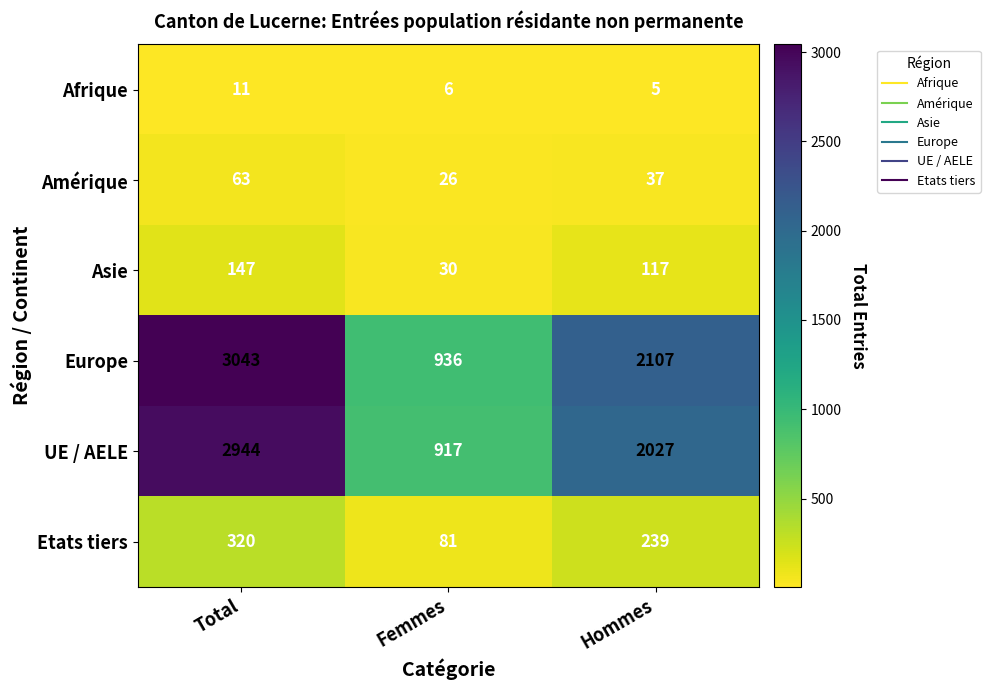

Which series has the largest total across all categories?

Europe